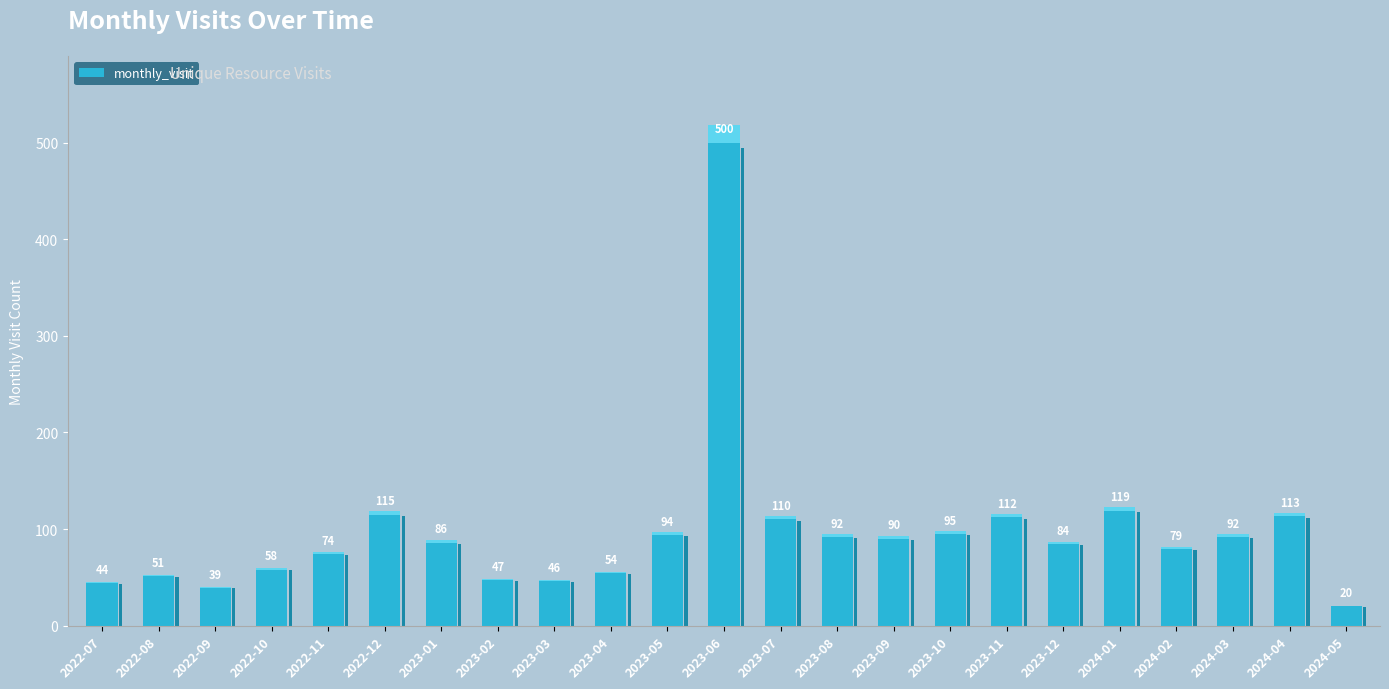

Read the value at 2022-10, to the nearest 10.

60